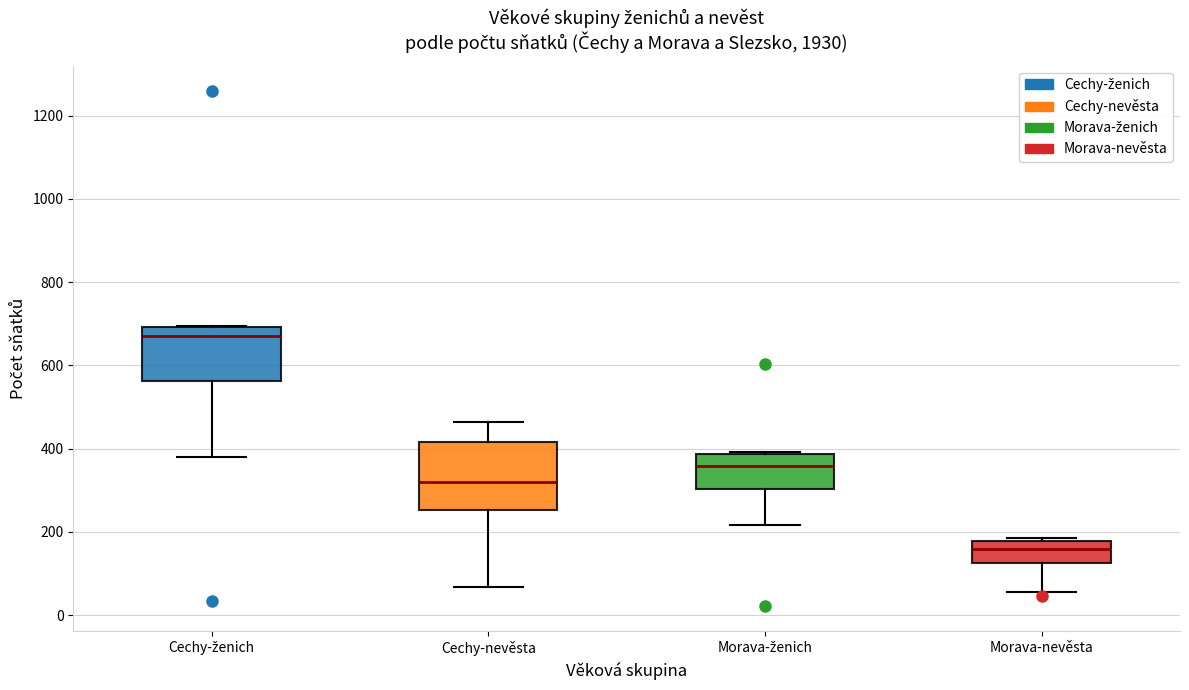

Where is the lower edge of the box for Cechy-nevěsta on the y-axis? The values are not printed on the chart, so give them approximately, as read against the axis.

260